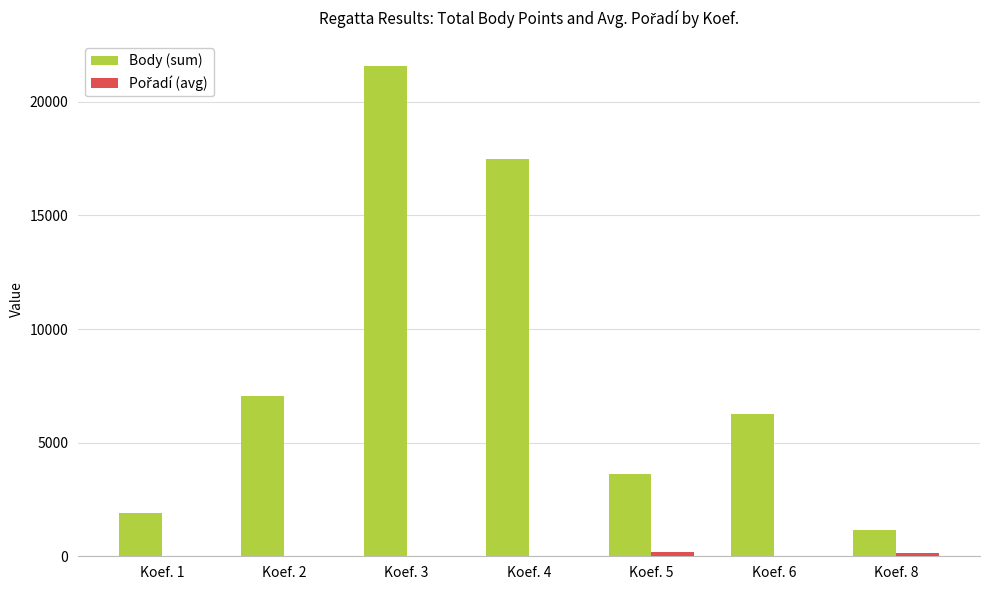

How many data points does each series have?

7